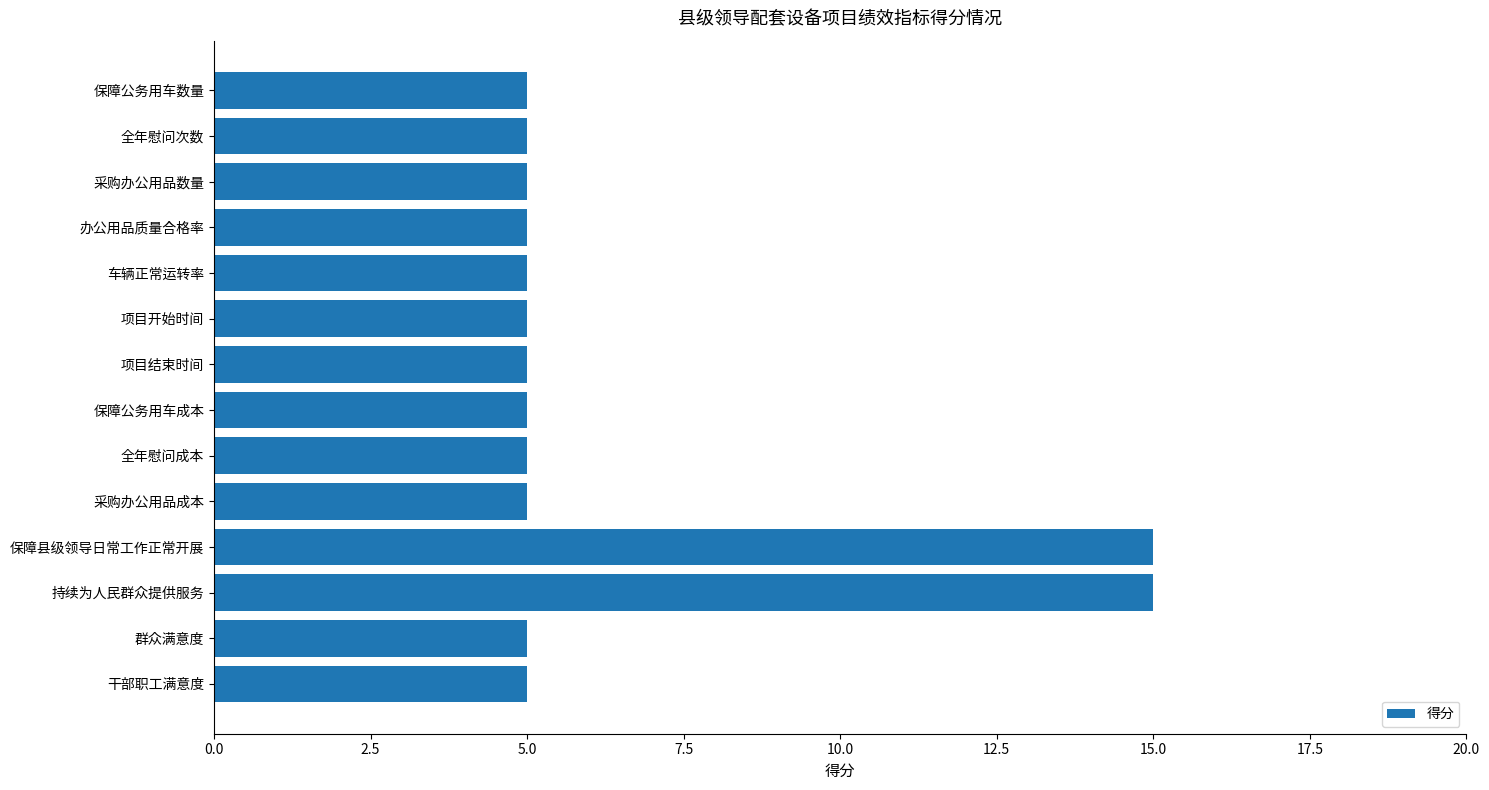

Read the value at 全年慰问次数.

5